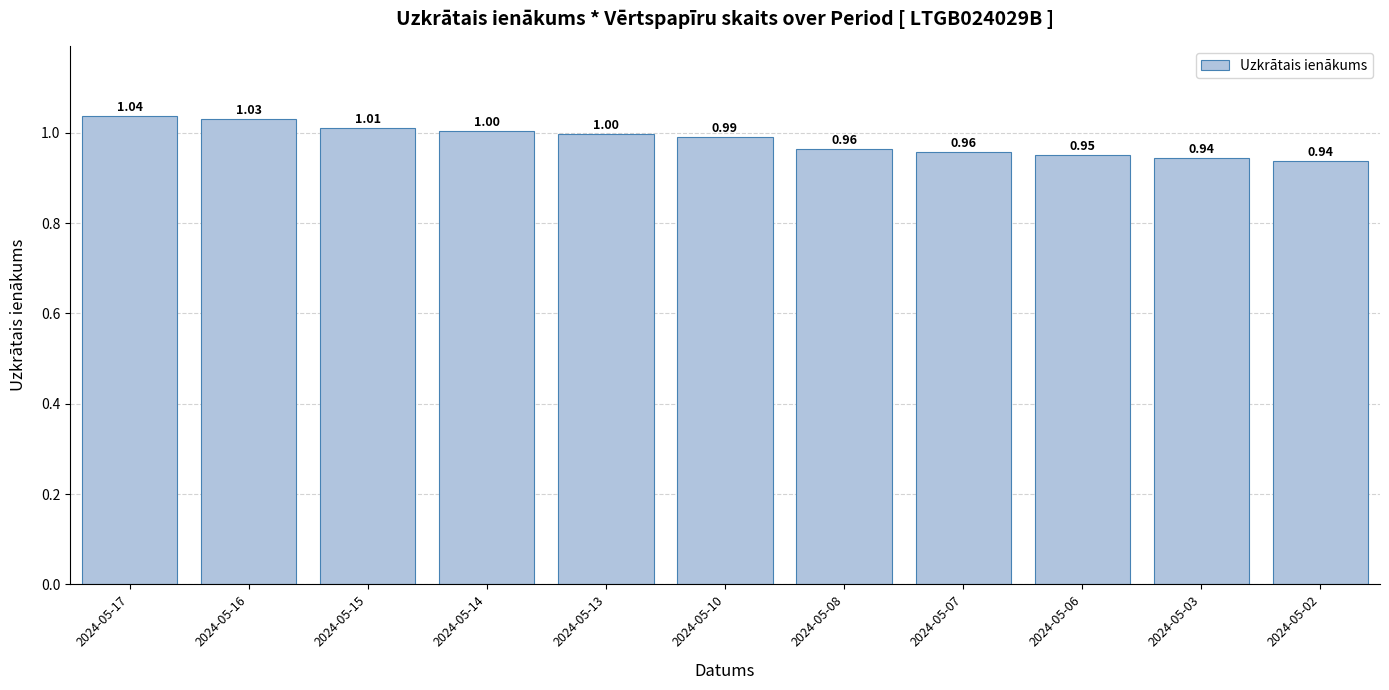

What is the sum of all values?

10.8